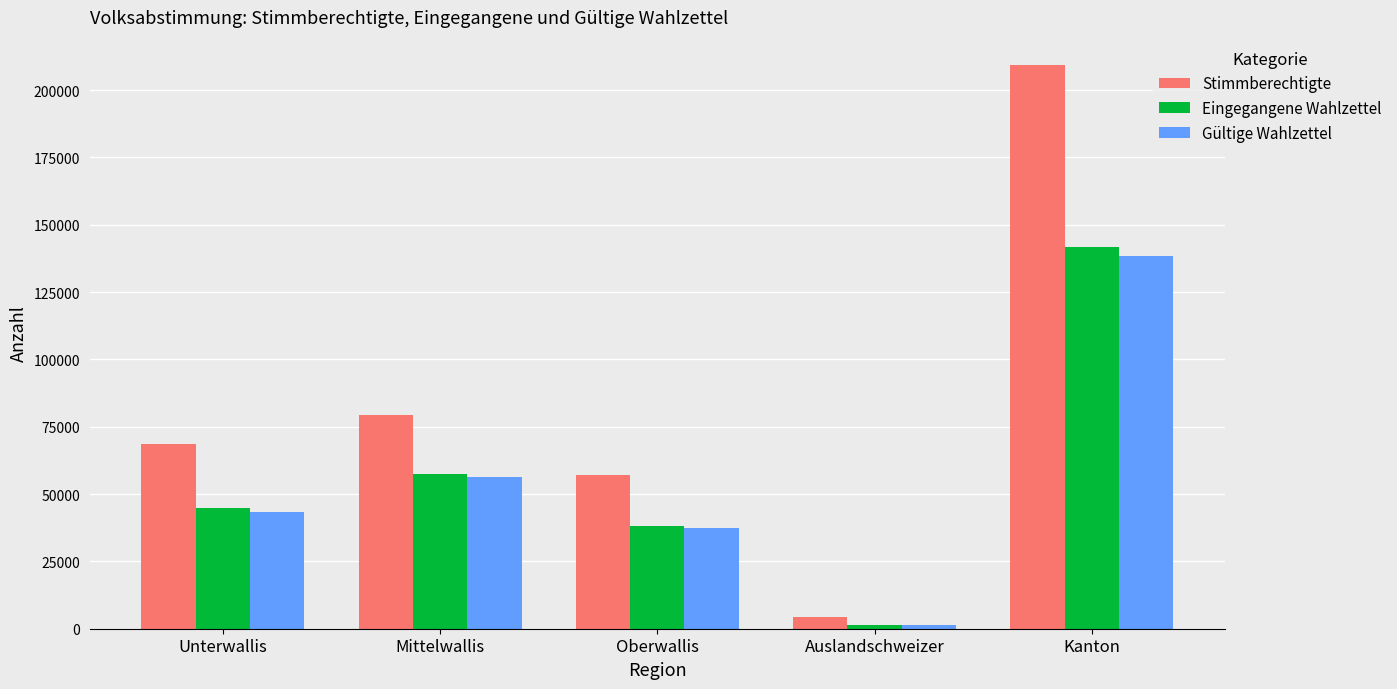

The value of Stimmberechtigte at Auslandschweizer is 4233. True or false?

True